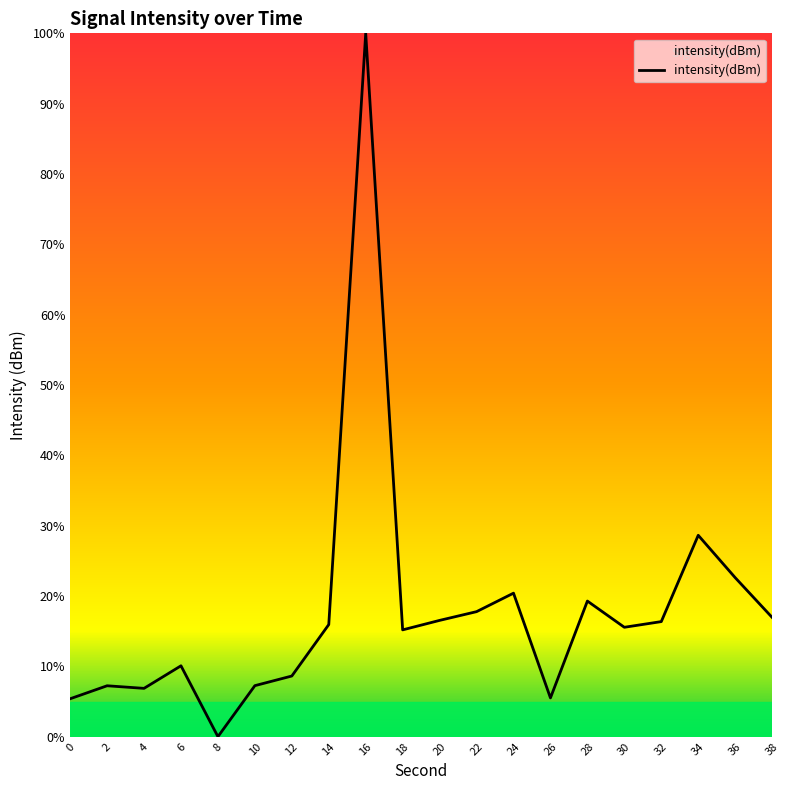

How many lines are shown in the chart?

1